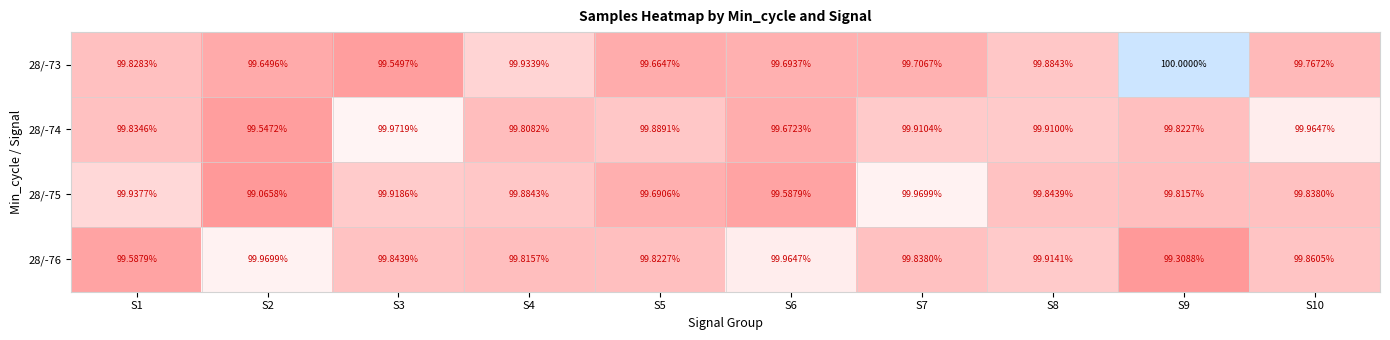

Is the value of 28/-76 at S8 greater than the value of 28/-74 at S3?

No